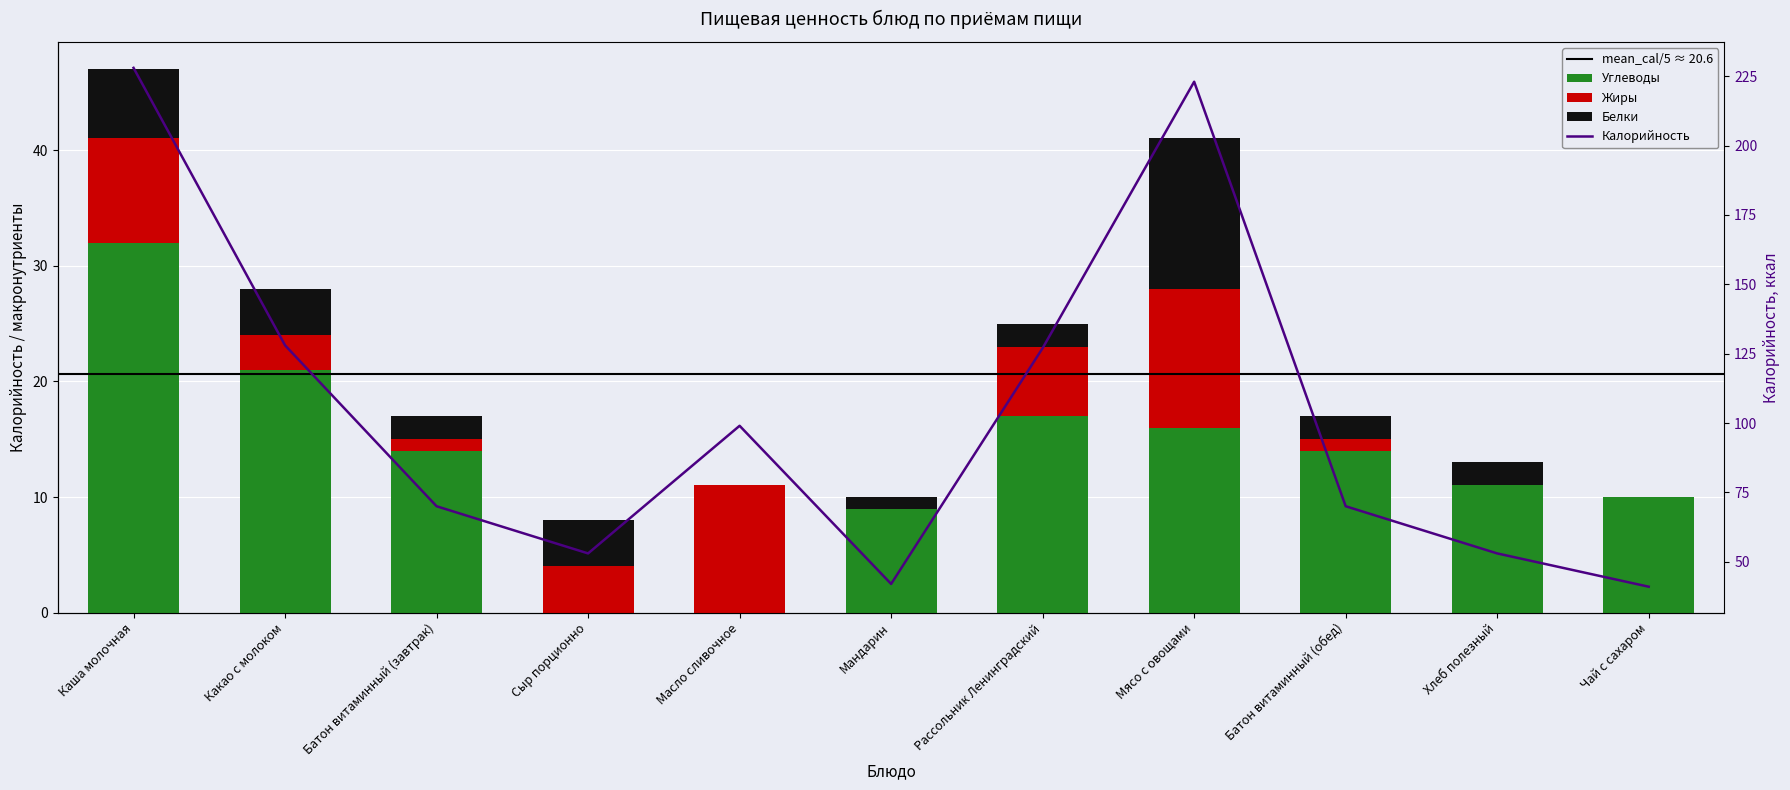

The Углеводы series shows 4 at Батон витаминный (обед). True or false?

False